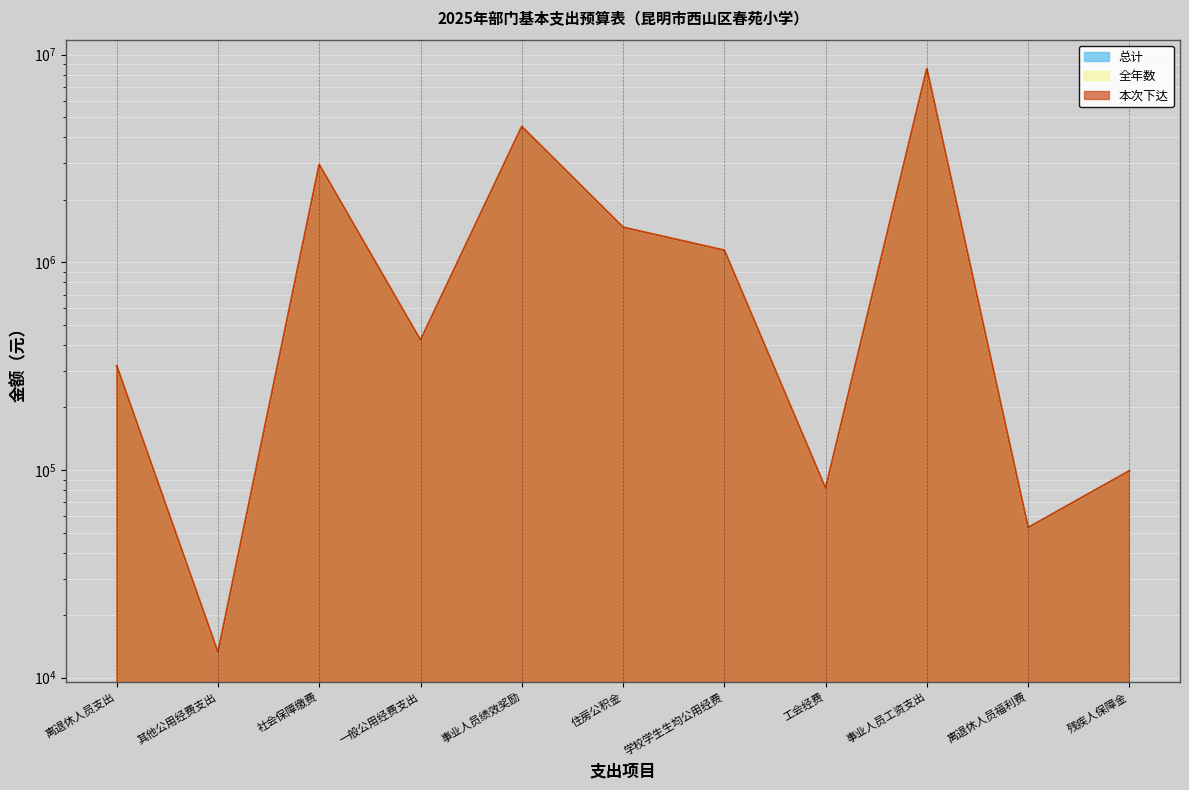

At how many categories does at least one series exceed 5266278?

1